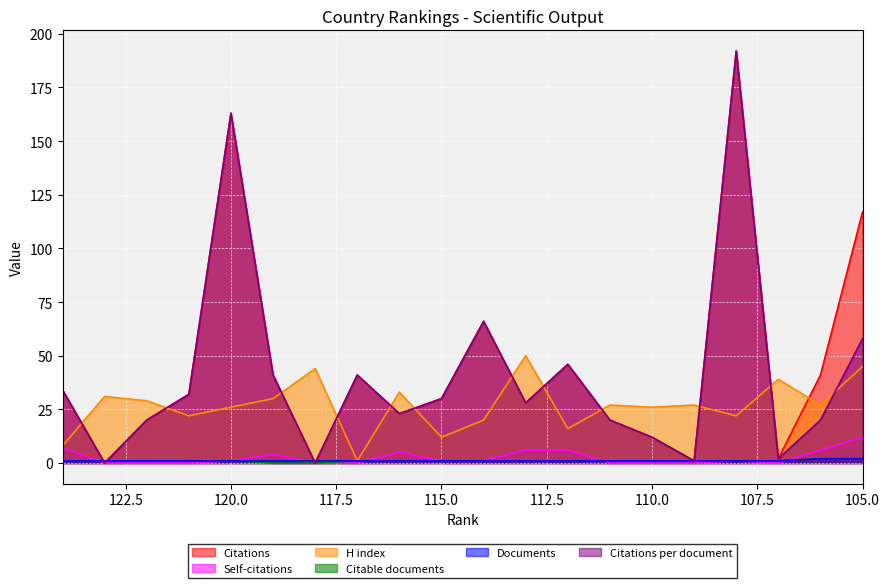

What is the total value across all series at 121?

88